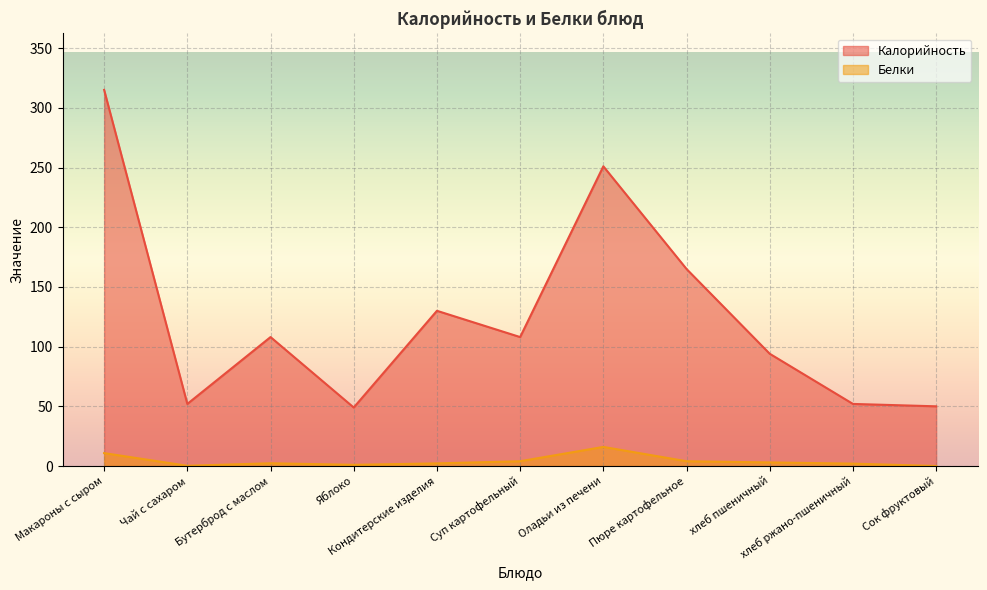

List the series in order of their peak value, lowest first.

Белки, Калорийность